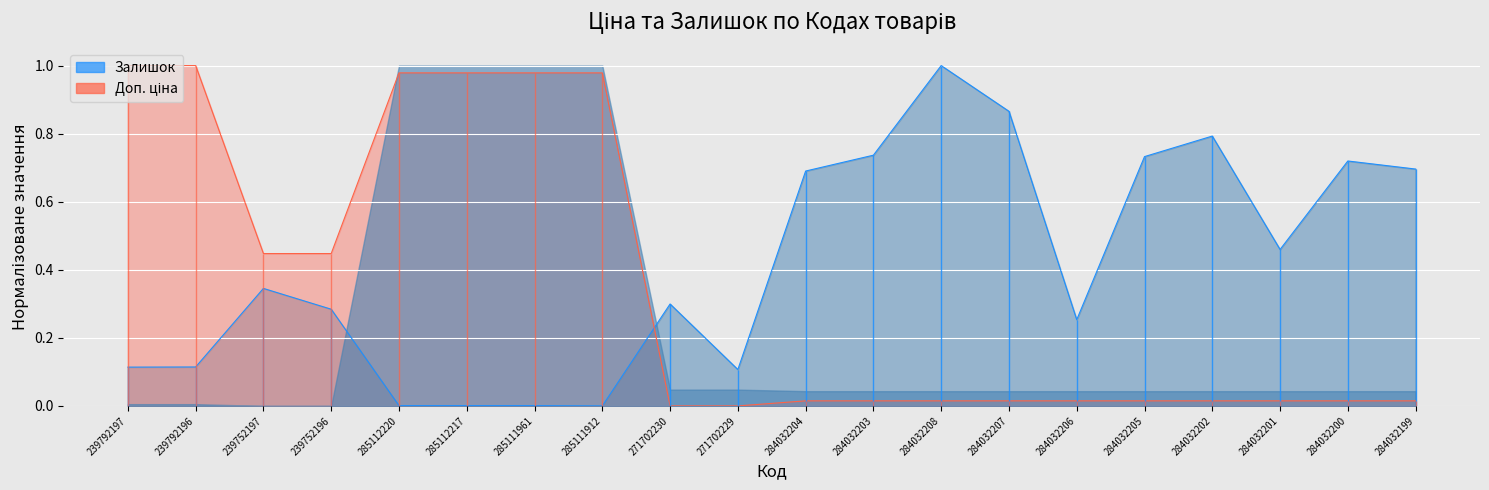

At how many categories does at least one series exceed 0?

20